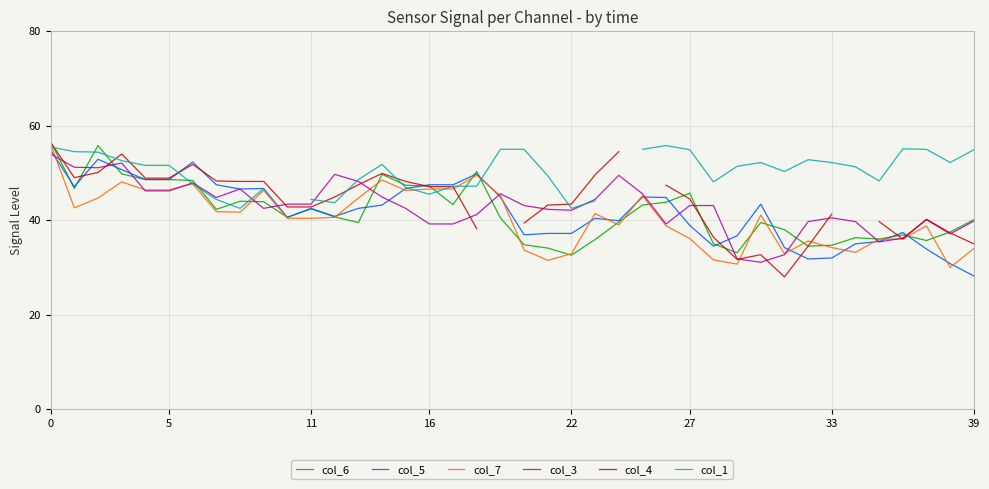

What is the total value across all series at 29?

215.4